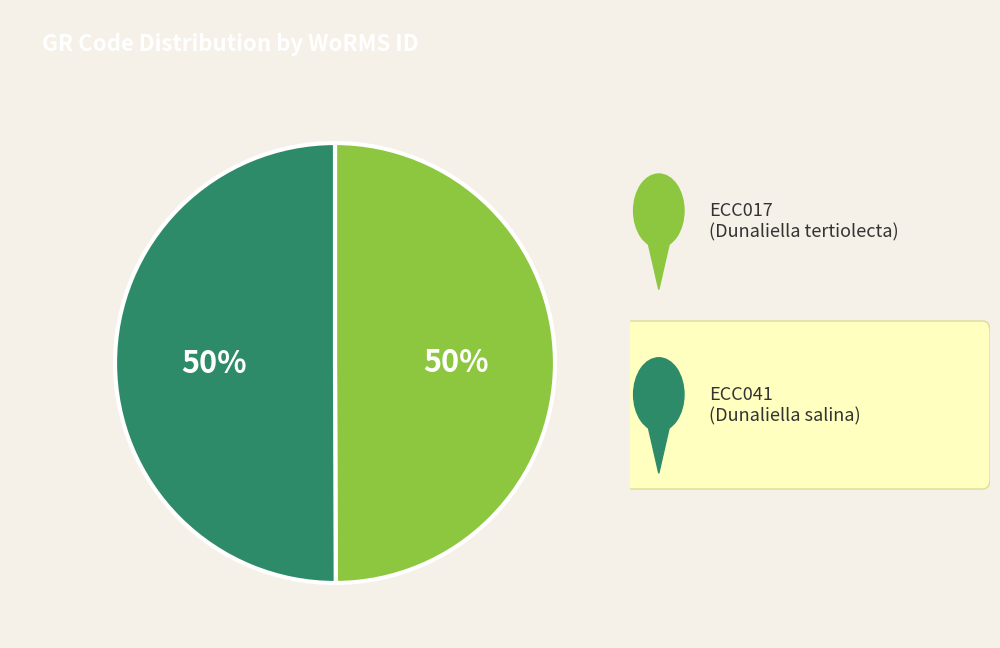

To the nearest percent, what is the average slice percentage?

50%